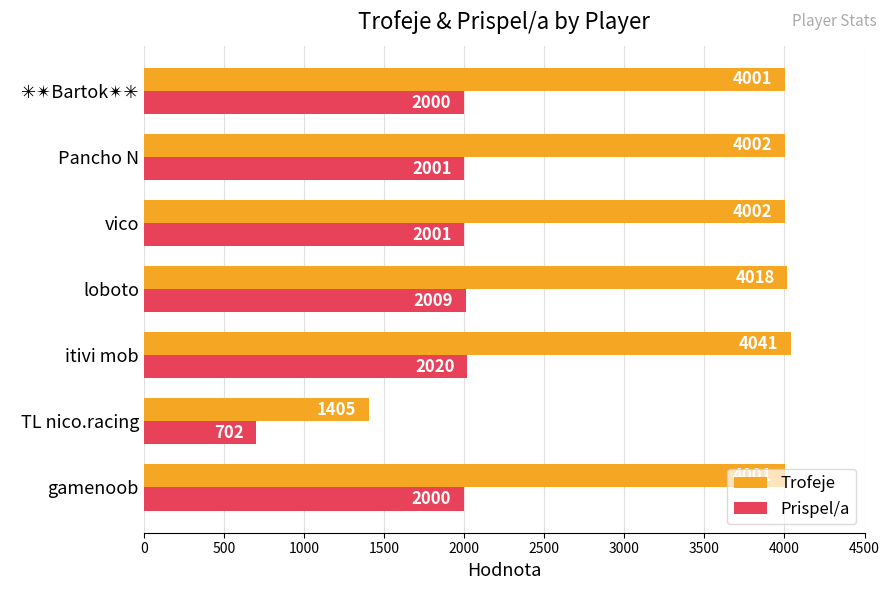

What is the sum of all Prispel/a values?

12733